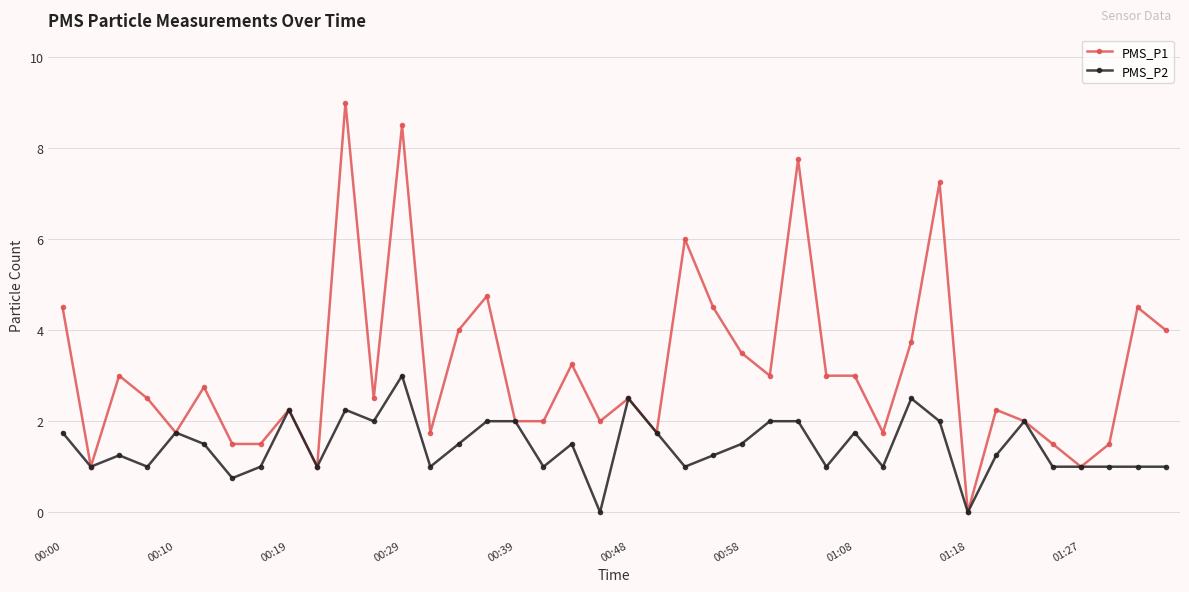

What is the value of the PMS_P1 point at the 2nd from the left?

1.0